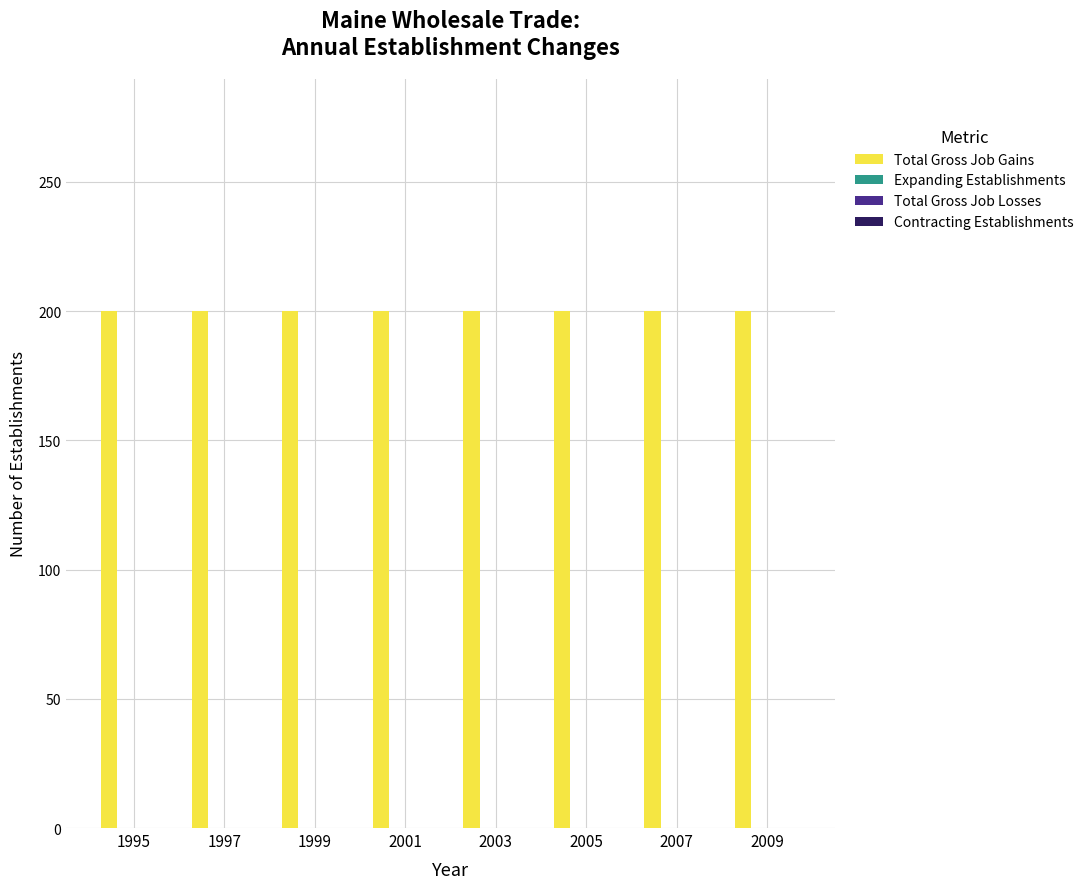

How many data points does each series have?

8